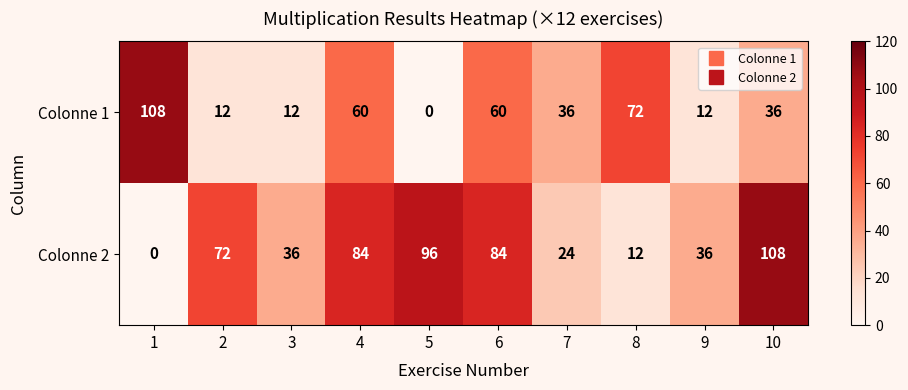

What is the difference between the second highest and minimum values in the Colonne 1 series?

72